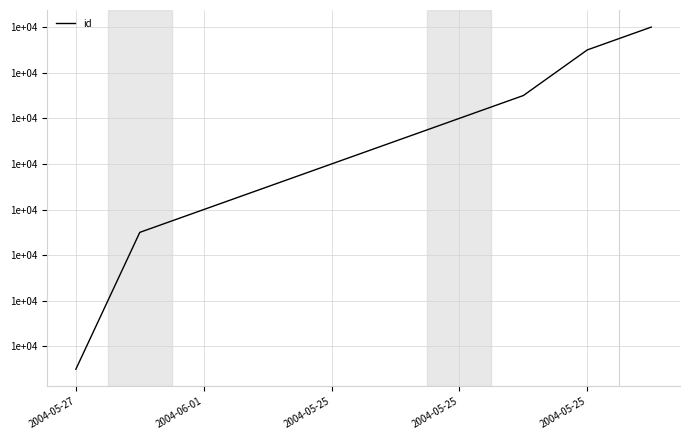

List the labels in order of value, largest first.

9, 8, 7, 6, 5, 2004-05-25, 2004-05-25, 2004-05-25, 2004-06-01, 2004-05-27